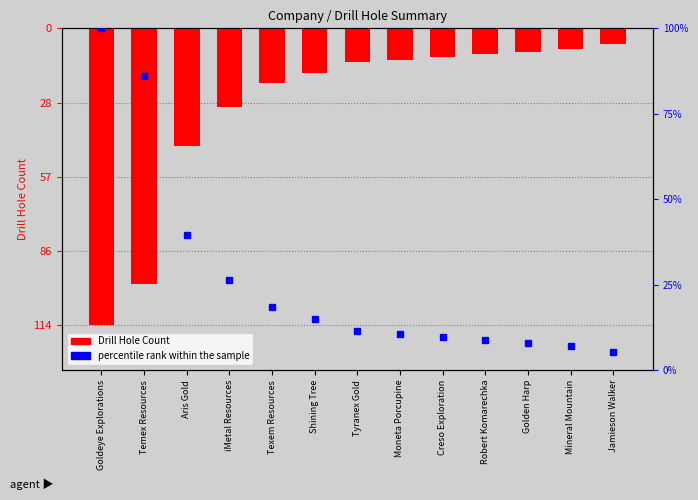

How many bars are there in total?

13